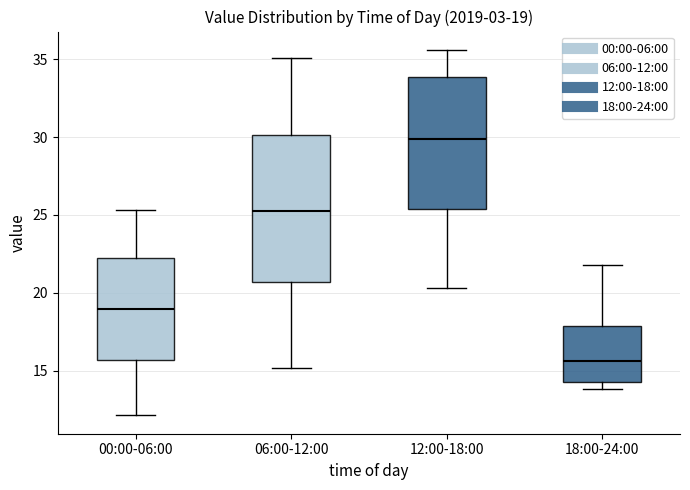

Comparing the boxes themselves (not the whiskers), which one is the tallest?

06:00-12:00